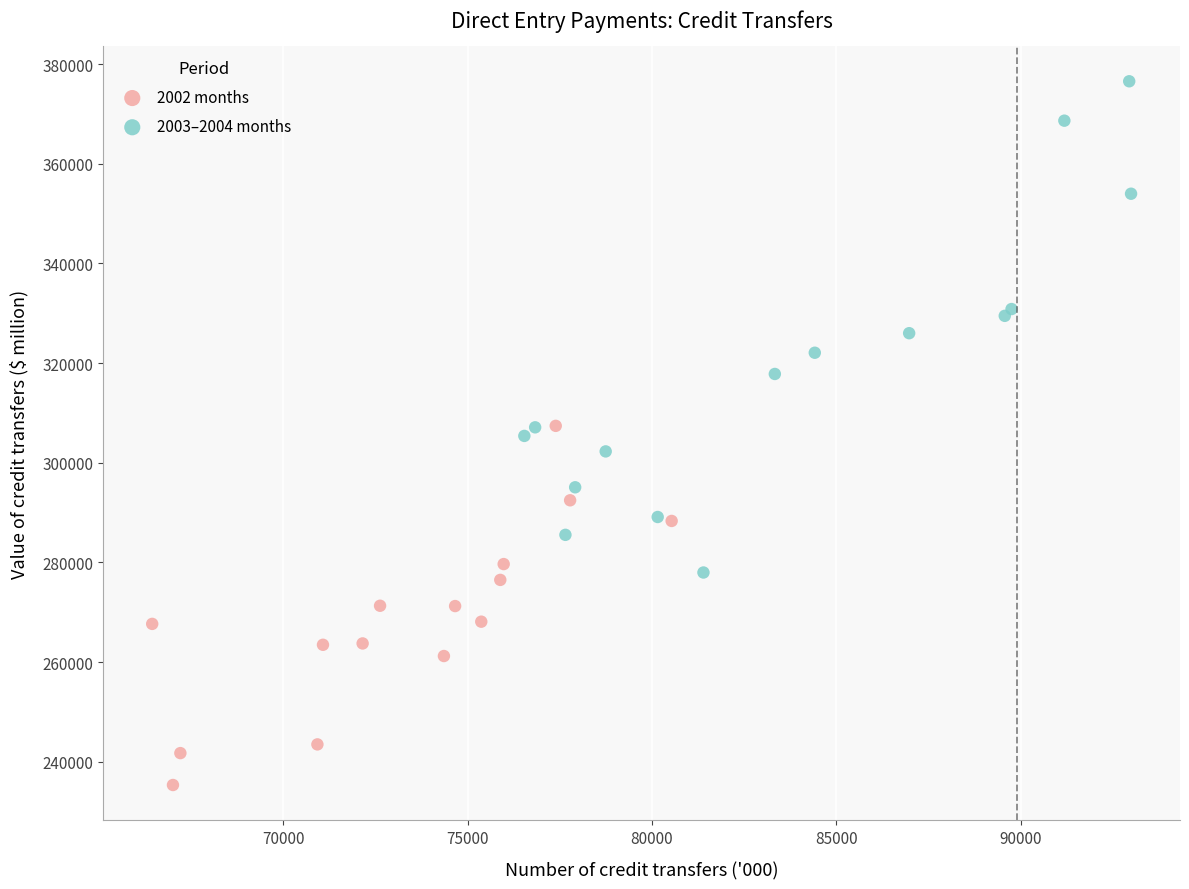

Which series has the widest spread of Y values?

2003–2004 months